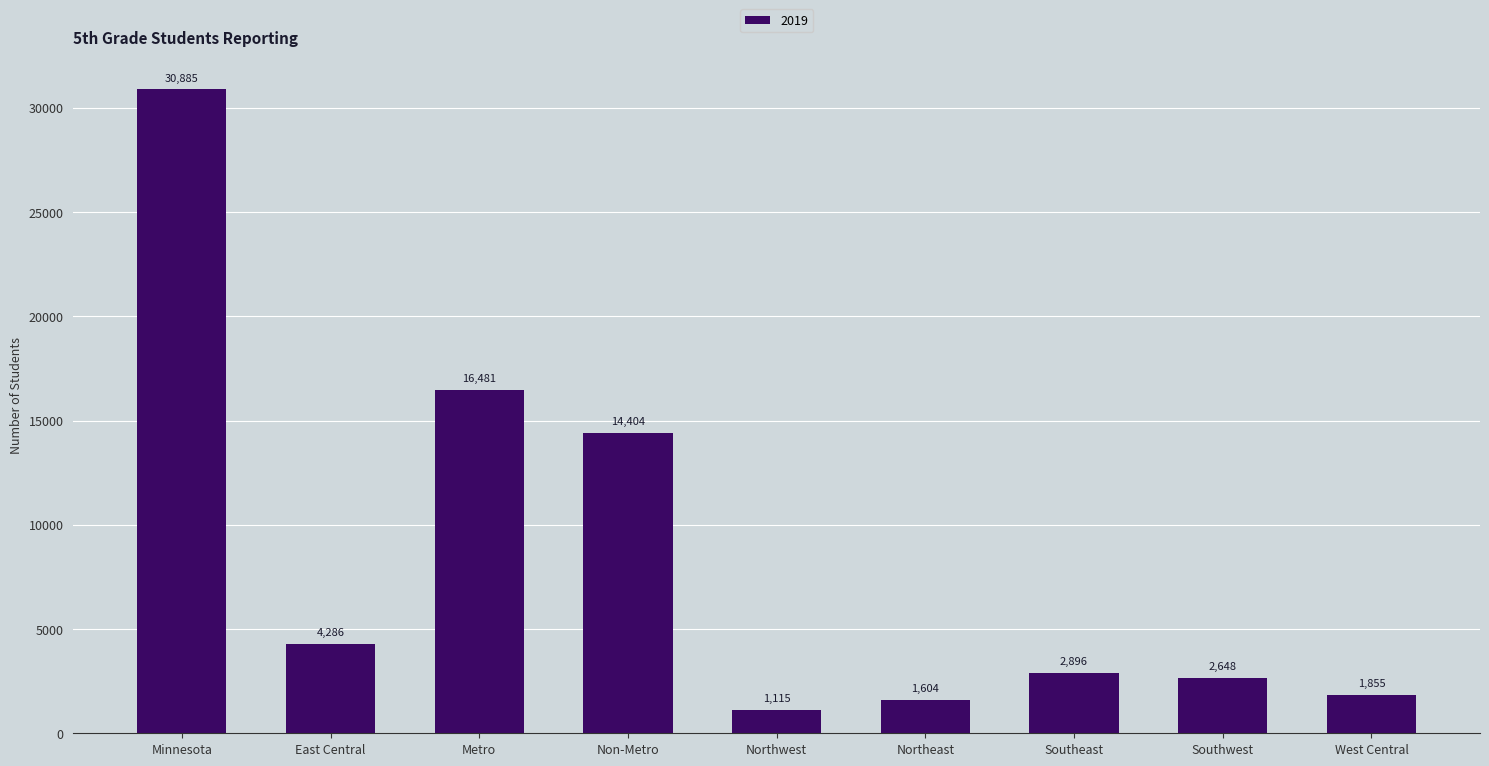

What is the value of the 3rd bar from the left?

16481